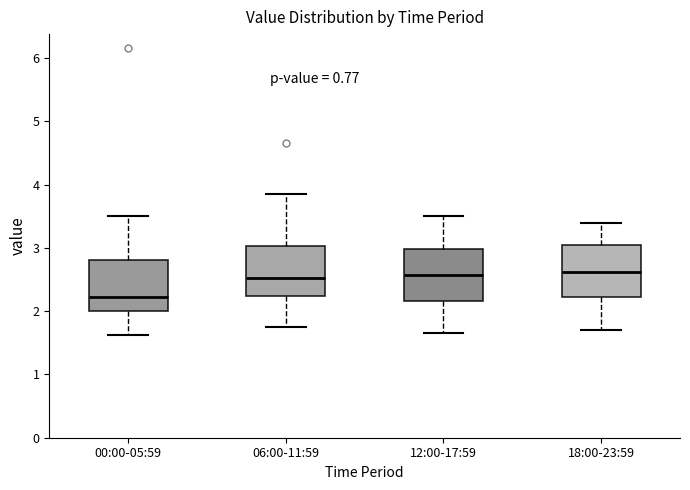

Reading left to right, read every box against the y-axis: the position of its median line, the range the box covers, and the ends of its whiskers. The values are not printed on the chart, so give them approximately, as read against the axis.

00:00-05:59: median 2.2, box 2.0 to 2.8, whiskers 1.6 to 3.5
06:00-11:59: median 2.5, box 2.2 to 3.0, whiskers 1.8 to 3.9
12:00-17:59: median 2.6, box 2.2 to 3.0, whiskers 1.7 to 3.5
18:00-23:59: median 2.6, box 2.2 to 3.0, whiskers 1.7 to 3.4